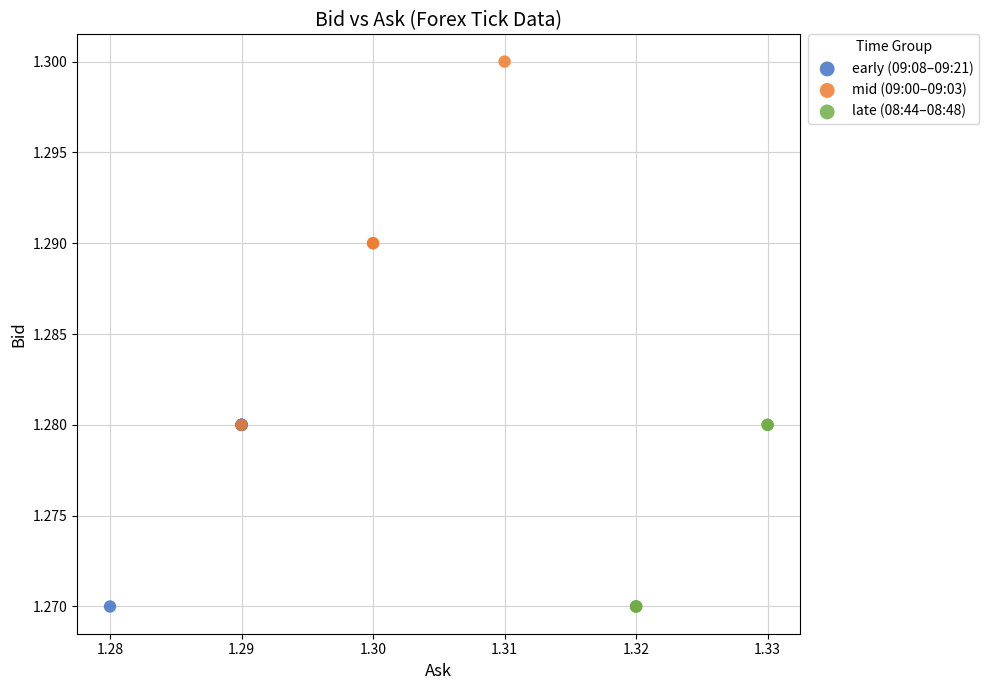

Which series reaches the maximum Y coordinate?

mid (09:00–09:03)